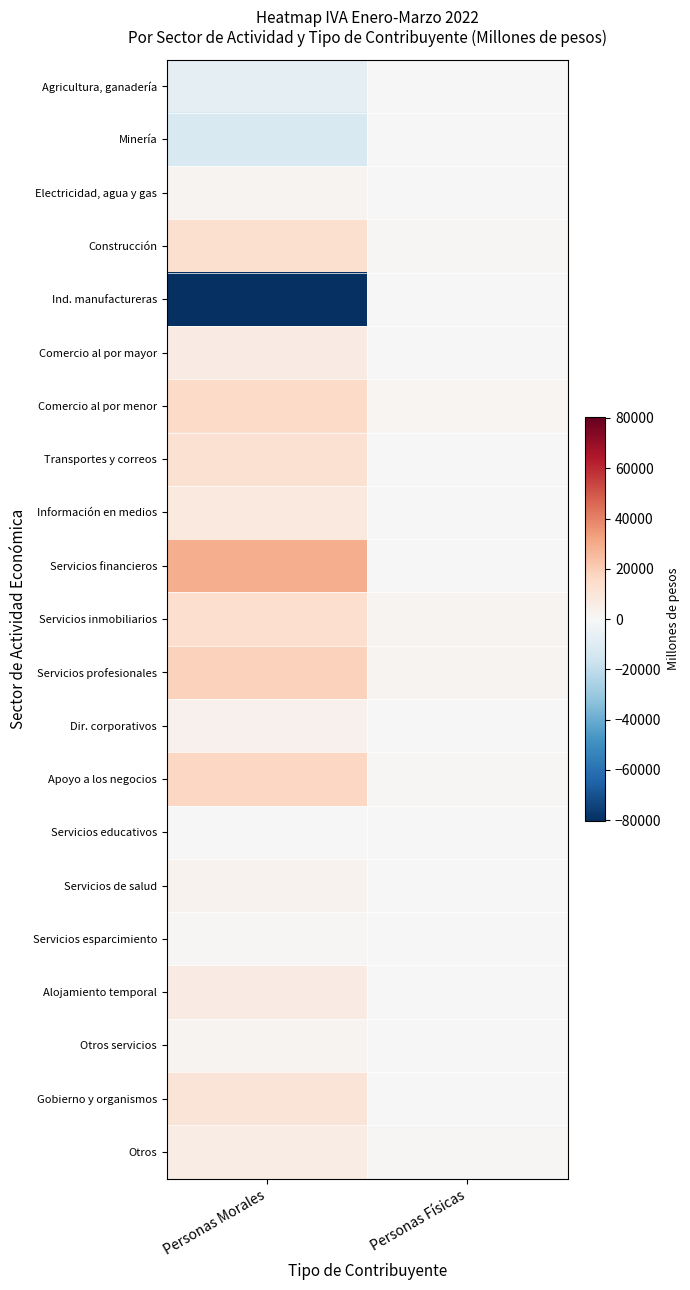

Reading left to right, what are all the values shown in this chart?

Agricultura, ganadería: Personas Morales=-6898.4	Personas Físicas=-574.0
Minería: Personas Morales=-12184.6	Personas Físicas=23.0
Electricidad, agua y gas: Personas Morales=1948.1	Personas Físicas=5.1
Construcción: Personas Morales=12617.1	Personas Físicas=639.5
Ind. manufactureras: Personas Morales=-80233.3	Personas Físicas=385.9
Comercio al por mayor: Personas Morales=6621.7	Personas Físicas=142.3
Comercio al por menor: Personas Morales=15192.6	Personas Físicas=1454.1
Transportes y correos: Personas Morales=12505.4	Personas Físicas=298.1
Información en medios: Personas Morales=8042.4	Personas Físicas=118.8
Servicios financieros: Personas Morales=28977.7	Personas Físicas=81.9
Servicios inmobiliarios: Personas Morales=13193.2	Personas Físicas=2138.5
Servicios profesionales: Personas Morales=18790.0	Personas Físicas=2130.9
Dir. corporativos: Personas Morales=3589.7	Personas Físicas=3.8
Apoyo a los negocios: Personas Morales=16327.1	Personas Físicas=654.9
Servicios educativos: Personas Morales=526.8	Personas Físicas=55.8
Servicios de salud: Personas Morales=2696.6	Personas Físicas=130.4
Servicios esparcimiento: Personas Morales=1239.7	Personas Físicas=74.0
Alojamiento temporal: Personas Morales=6647.2	Personas Físicas=601.6
Otros servicios: Personas Morales=2307.3	Personas Físicas=584.5
Gobierno y organismos: Personas Morales=10289.0	Personas Físicas=2.9
Otros: Personas Morales=5700.9	Personas Físicas=849.9